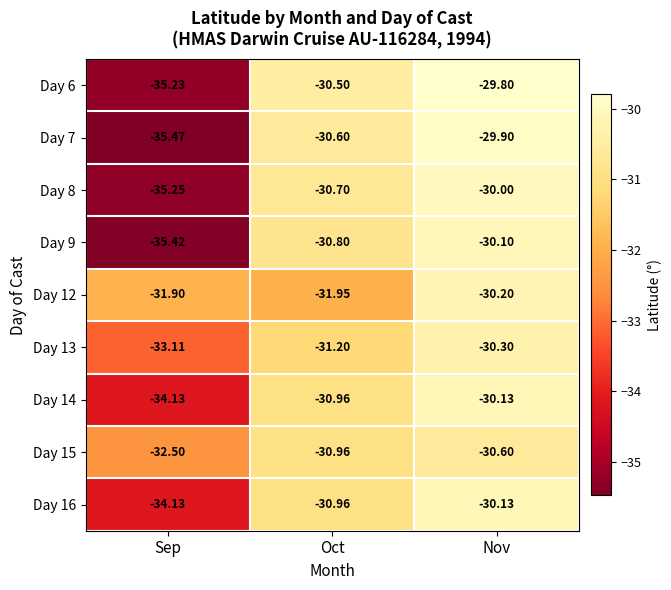

Which category has the highest value across all series?

Nov